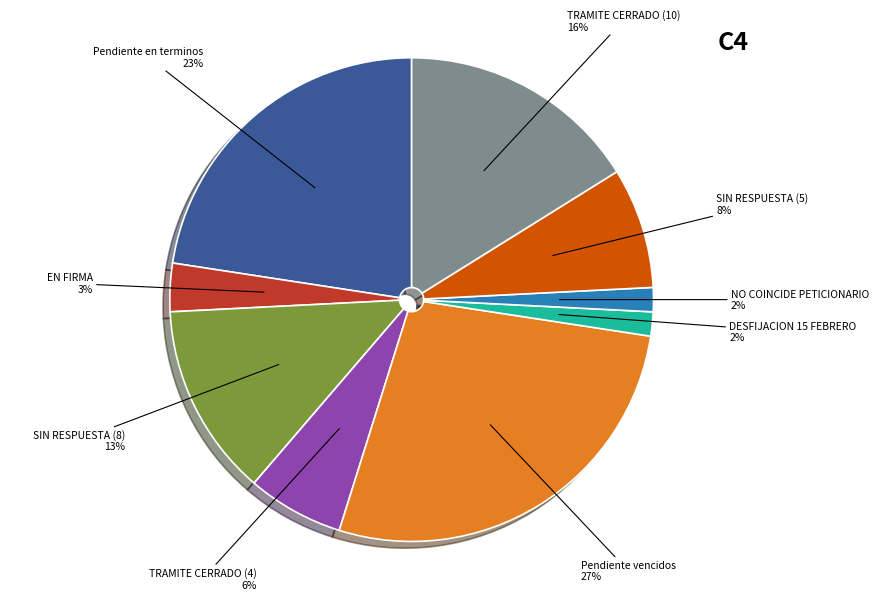

Is there any slice that represents more than half of the pie?

No